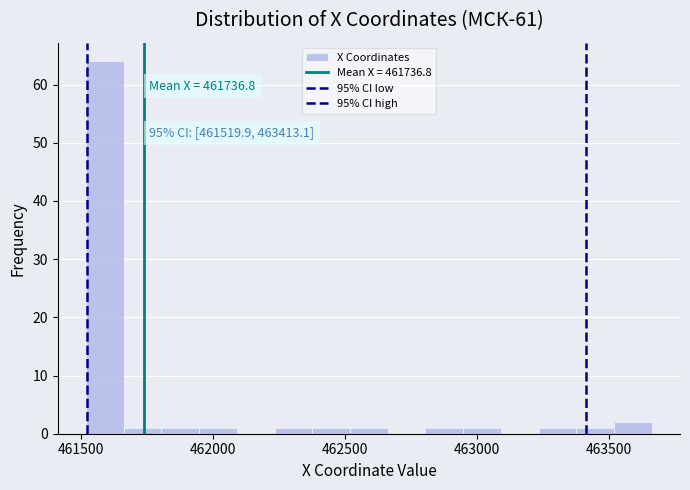

Around what value on the x-axis is the tallest bar? Give the approximate position of its centre, as read against the axis.

461600